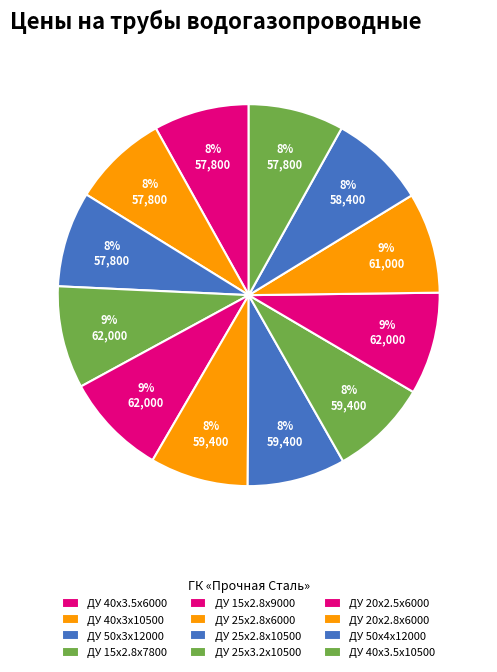

How many slices are in this pie chart?

12